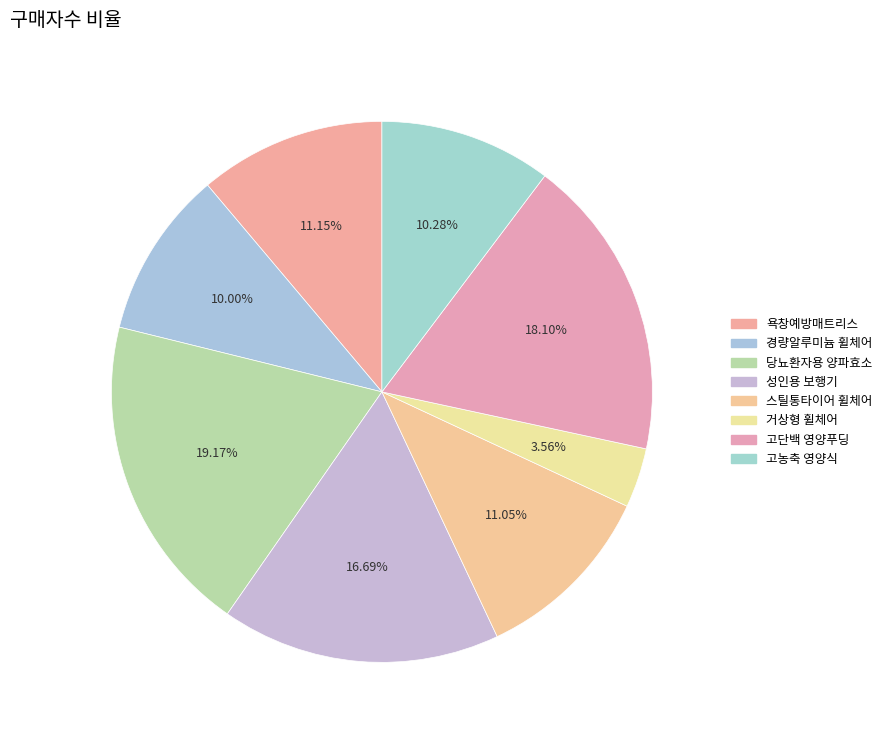

Which slice is the smallest?

거상형 휠체어